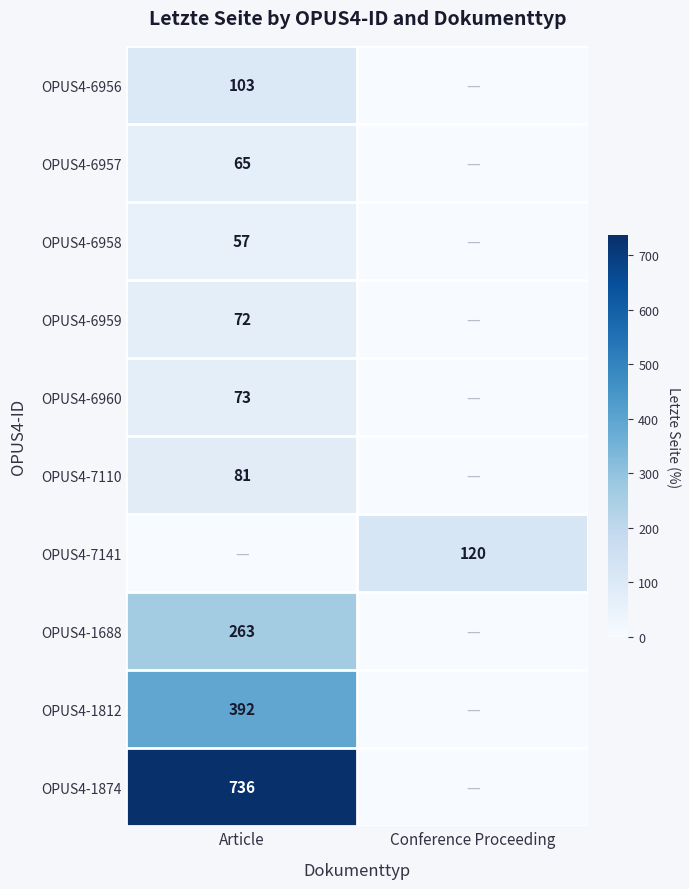

What is the maximum value shown in the chart?

736